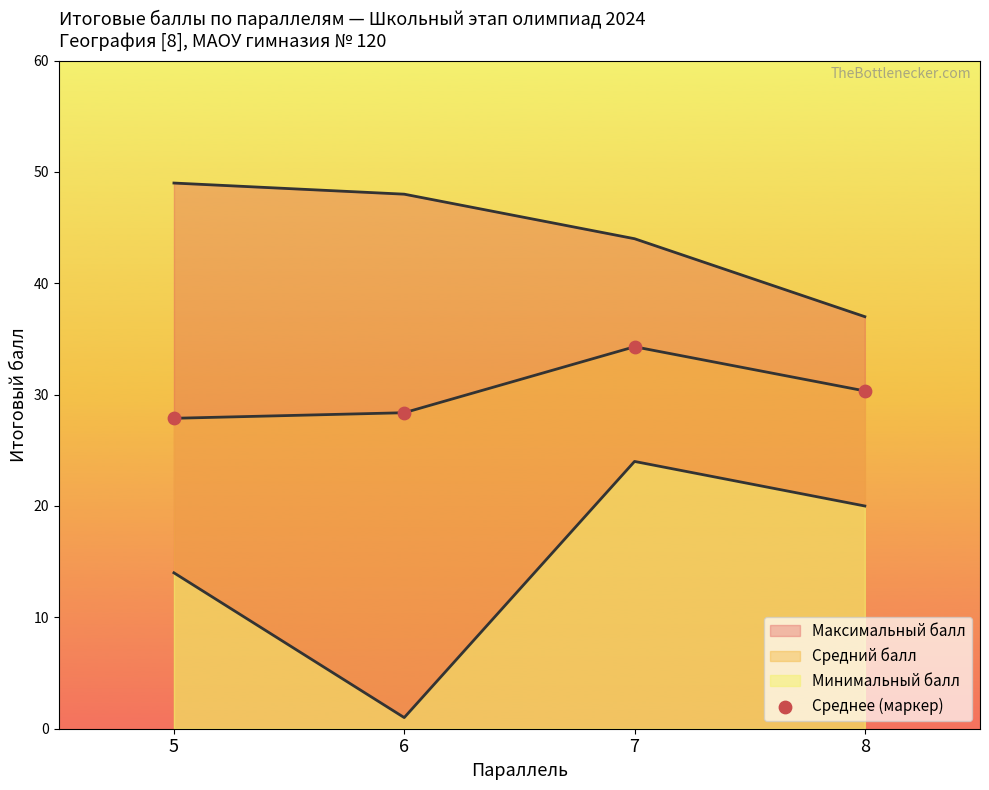

Approximately how many times larger is the value at 8 compared to 5?

1.1